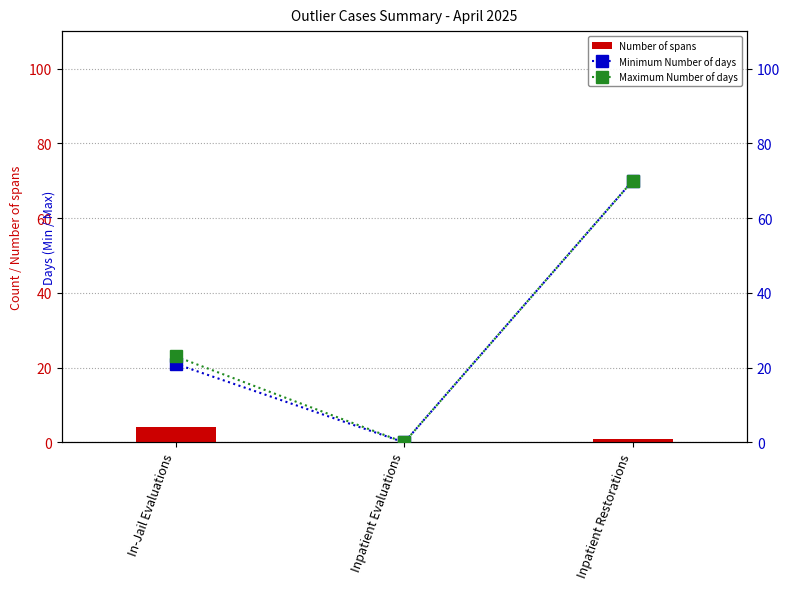

Count the number of data series in this chart.

3